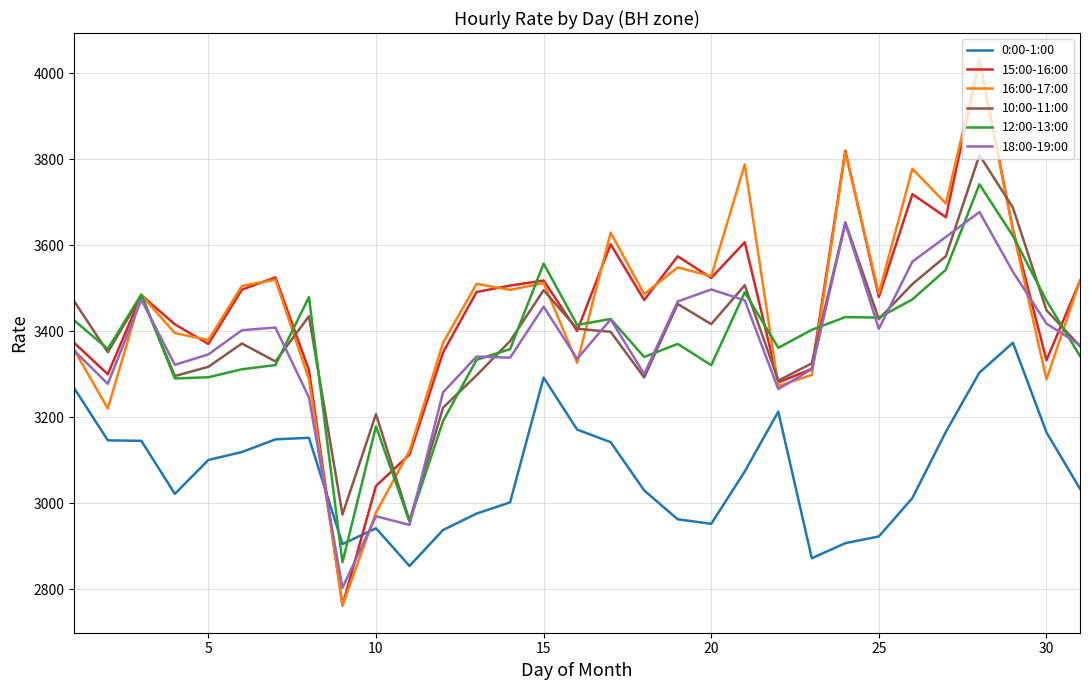

What are all the series names shown in the legend?

0:00-1:00, 15:00-16:00, 16:00-17:00, 10:00-11:00, 12:00-13:00, 18:00-19:00